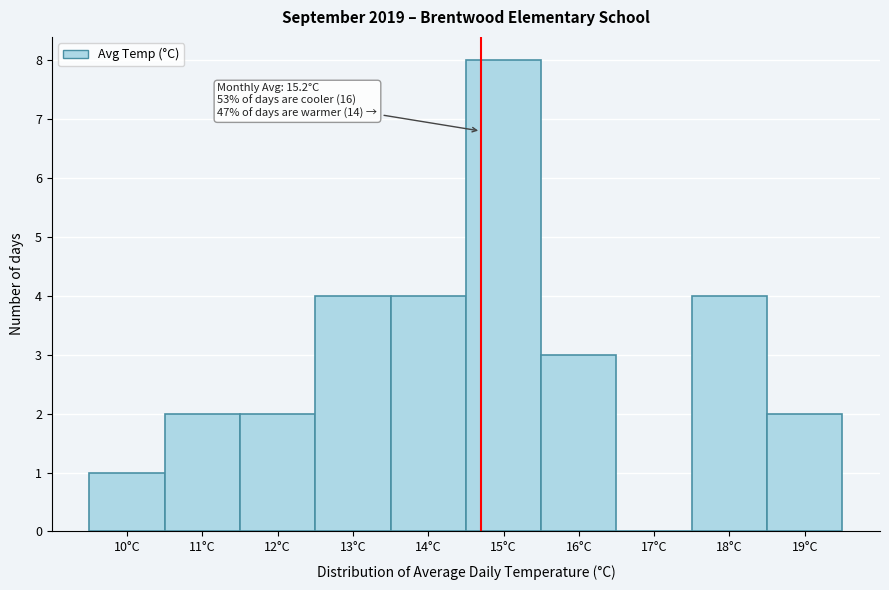

Reading left to right, what are all the values shown in this chart?

10°C=1	11°C=2	12°C=2	13°C=4	14°C=4	15°C=8	16°C=3	17°C=0	18°C=4	19°C=2